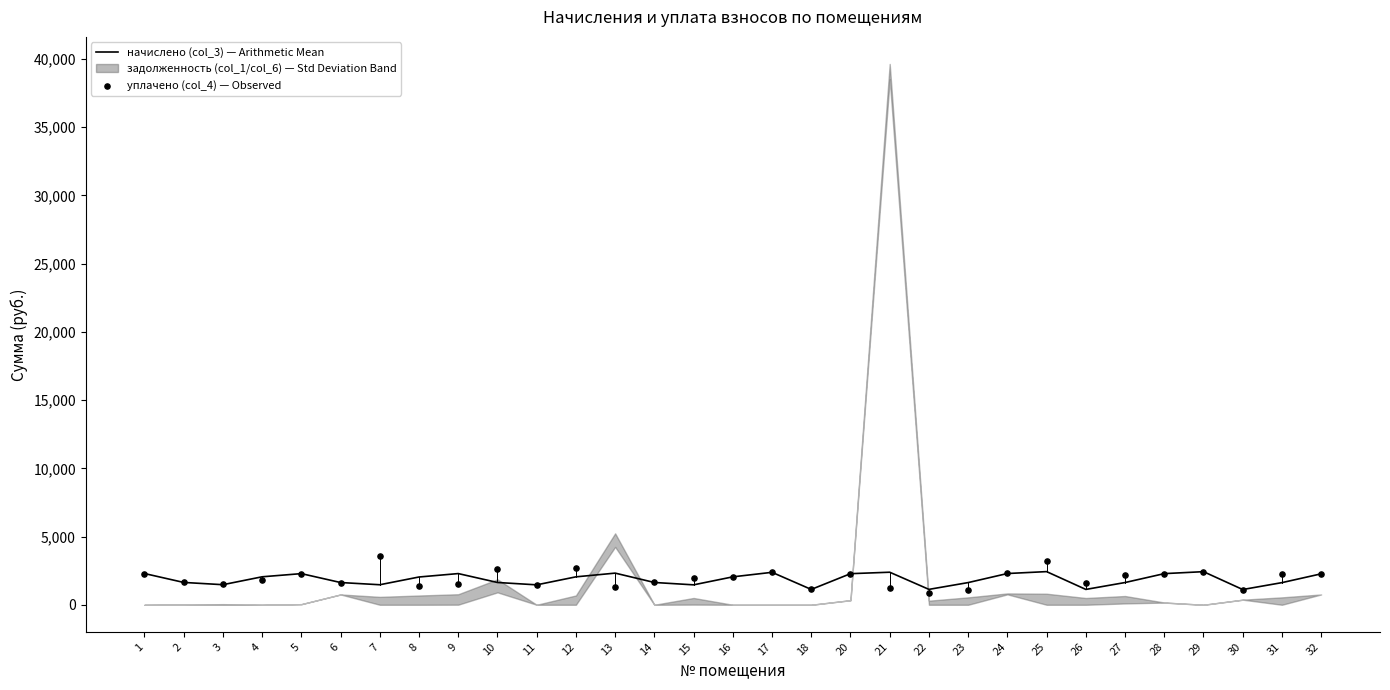

What is the maximum value for начислено (col_3) — Arithmetic Mean?

2429.7